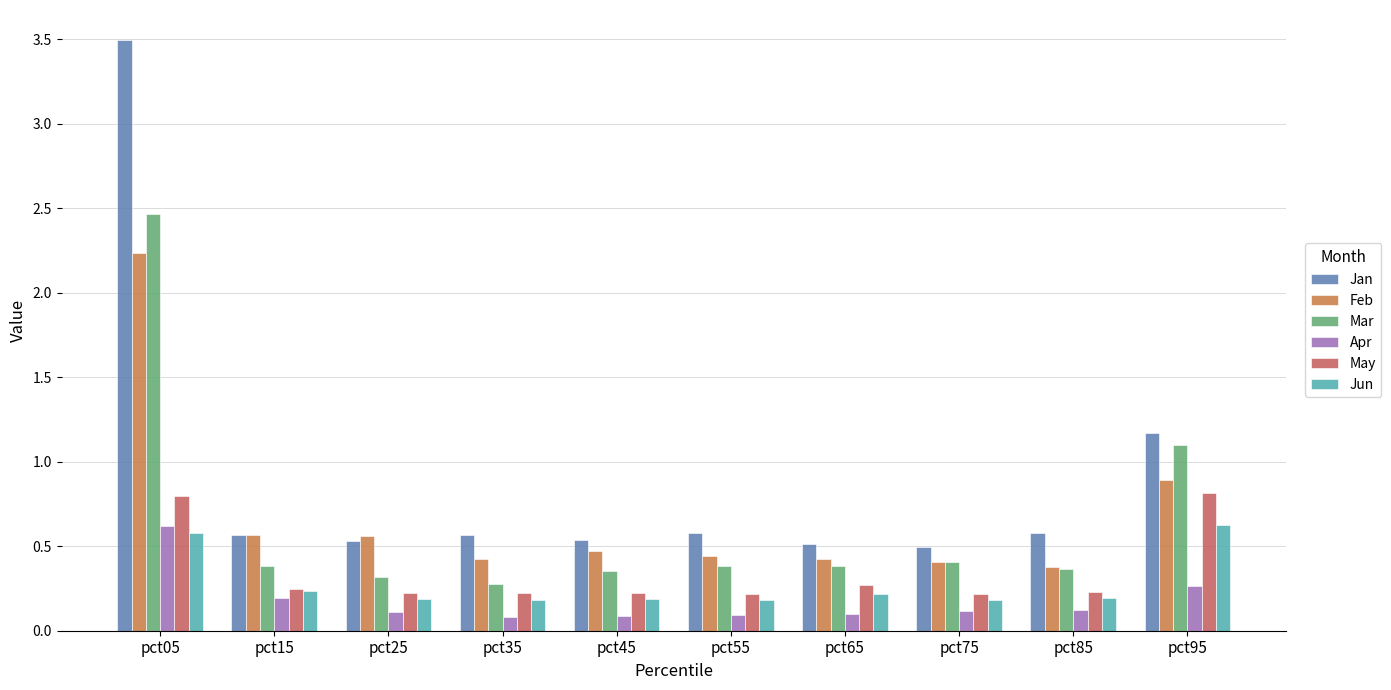

Is it true that May equals 0.4 at pct45?

False